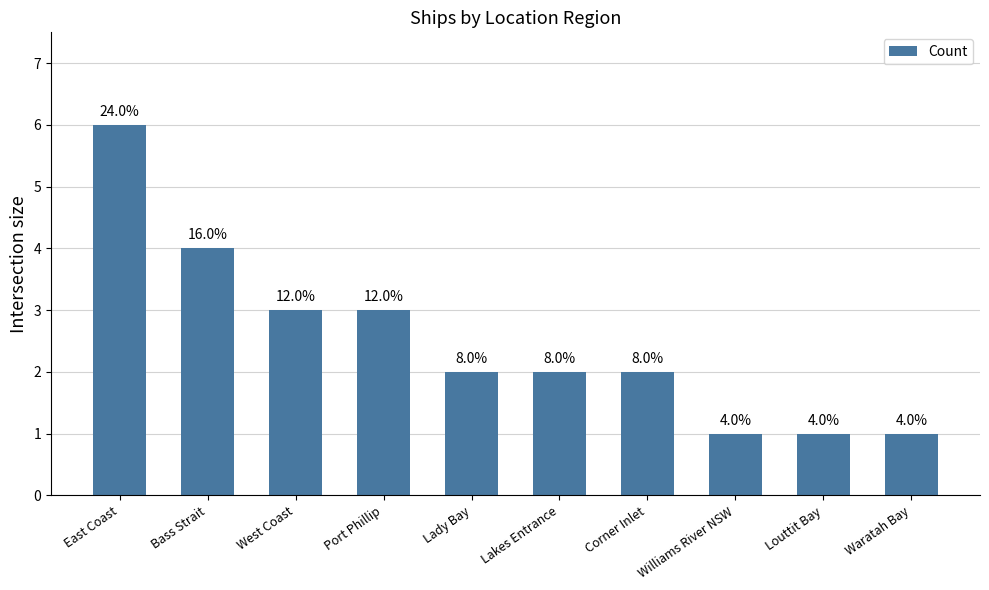

What position from the left is East Coast?

1